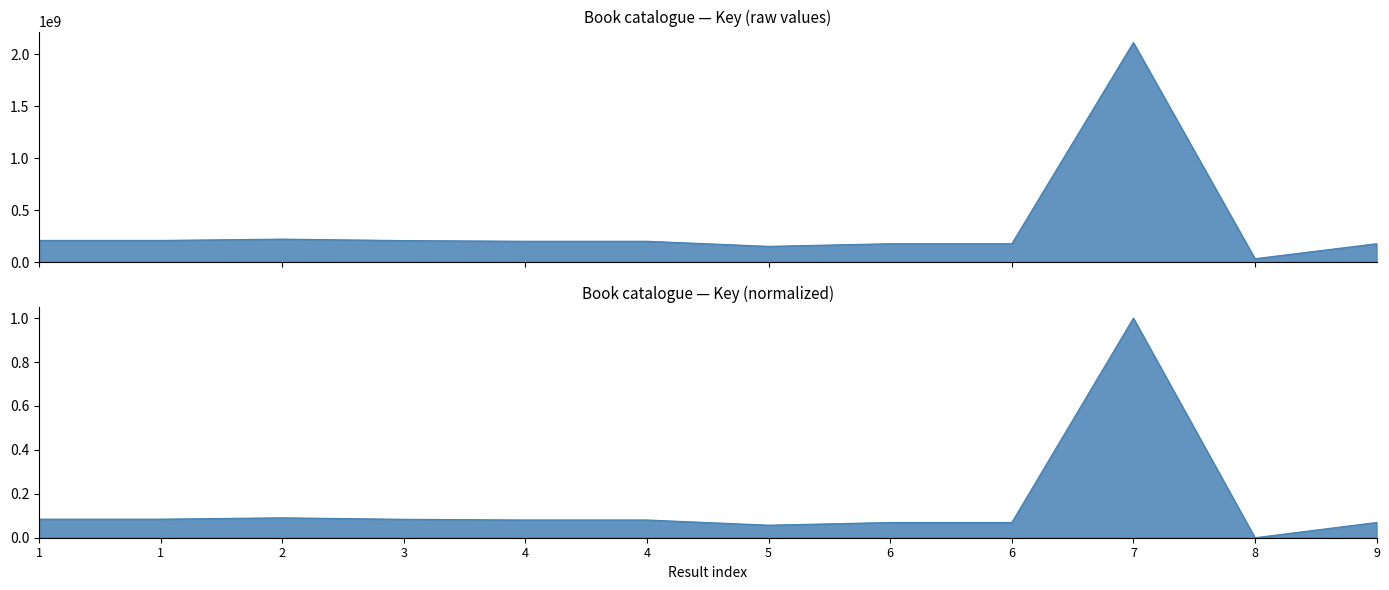

What is the average value?

0.1